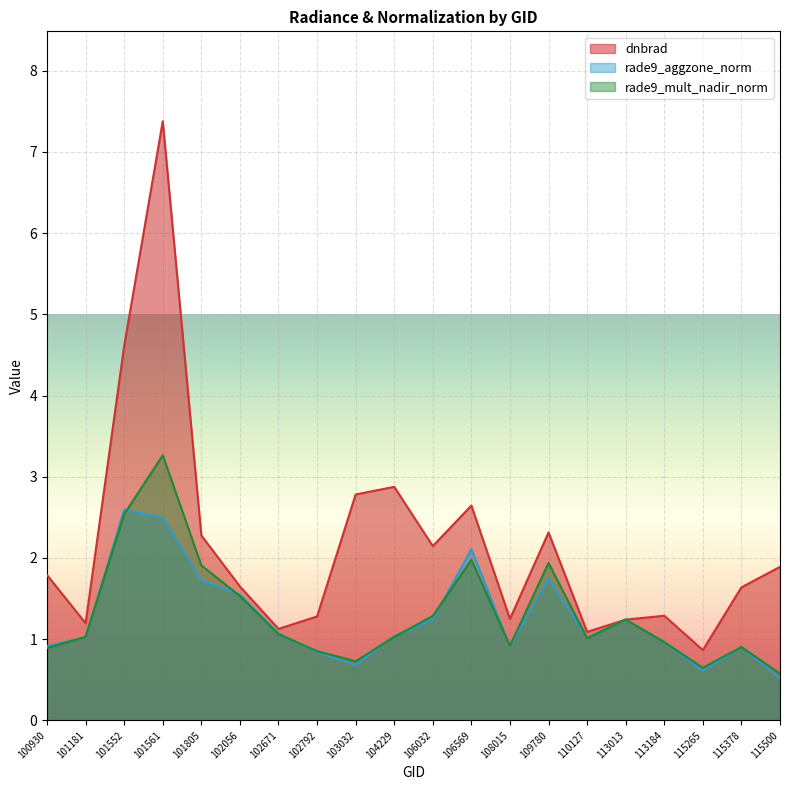

Which category has the highest value in the rade9_mult_nadir_norm series?

101561